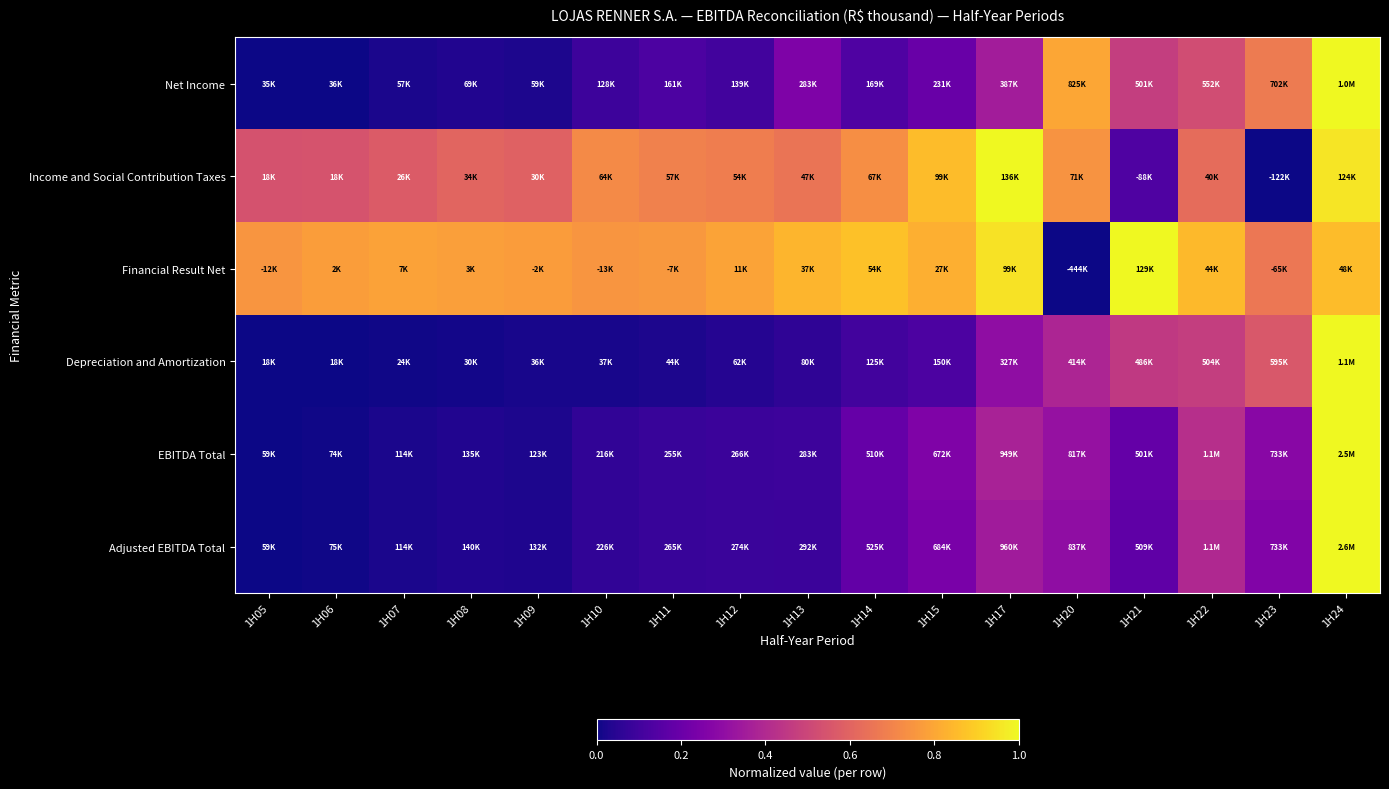

Between 1H08 and 1H24, which is larger?

1H24